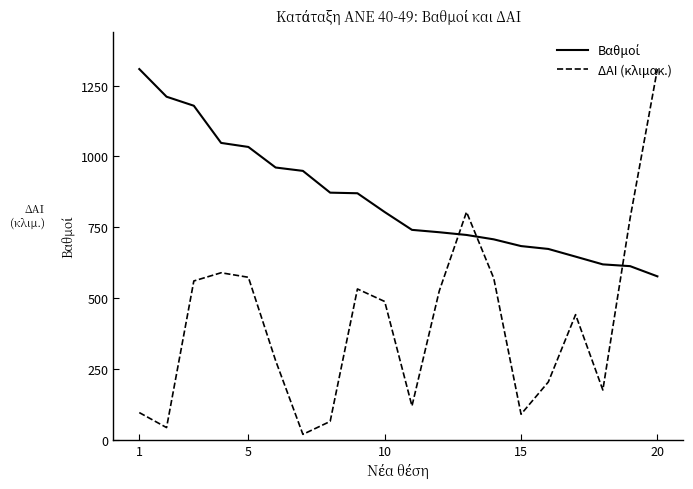

Which series has the largest range (max minus min)?

ΔΑΙ (κλιμακ.)